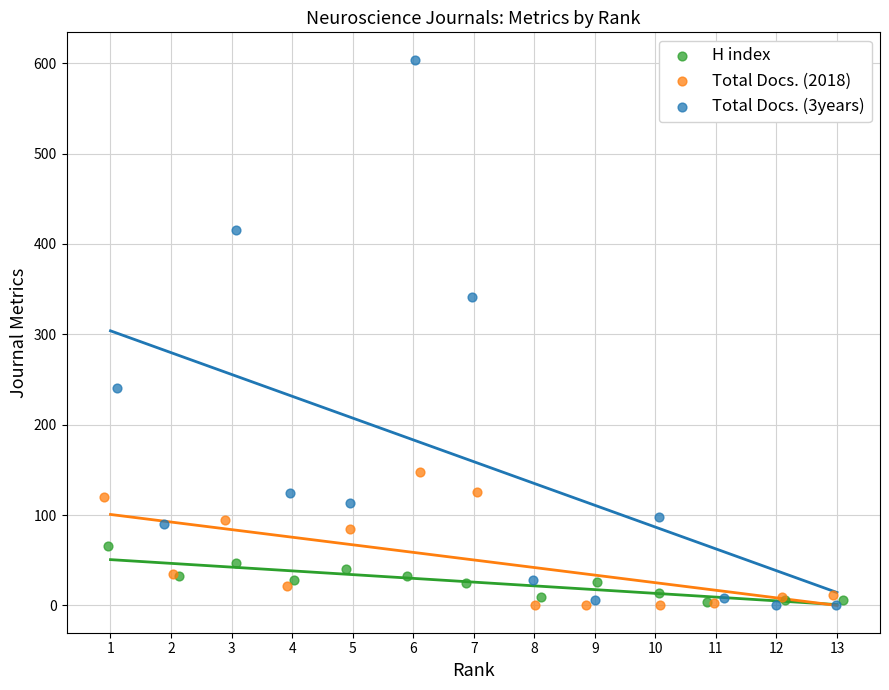

What are all the series names shown in the legend?

H index, Total Docs. (2018), Total Docs. (3years)